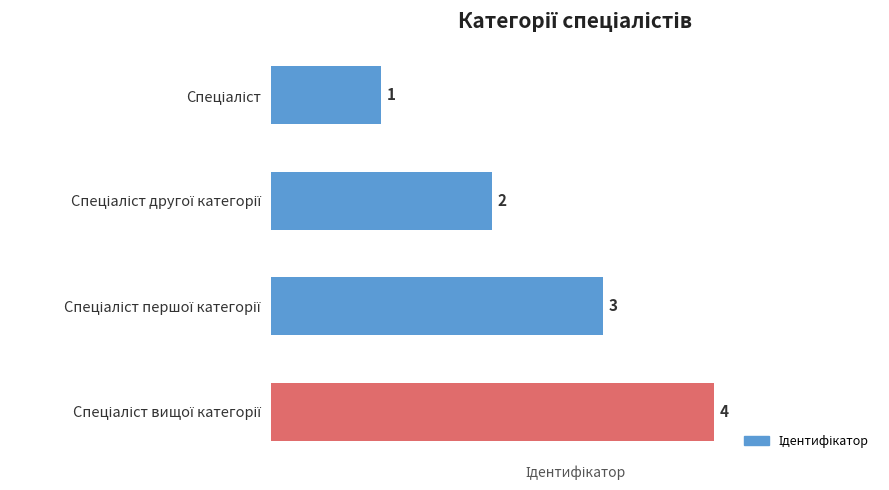

What is the maximum value shown in the chart?

4